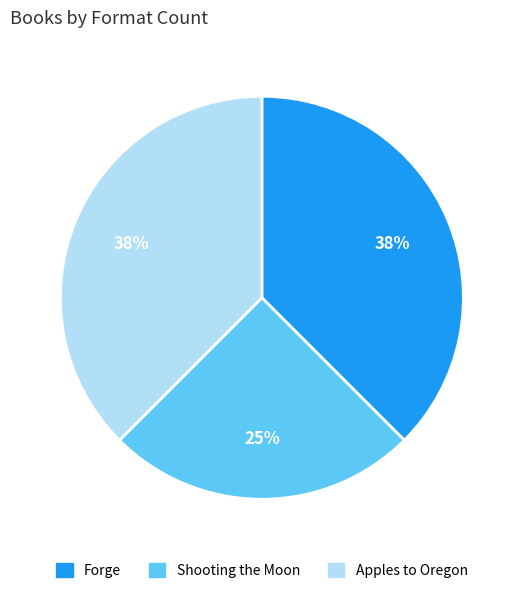

Approximately how many times larger is the value at Shooting the Moon compared to Forge?

0.7